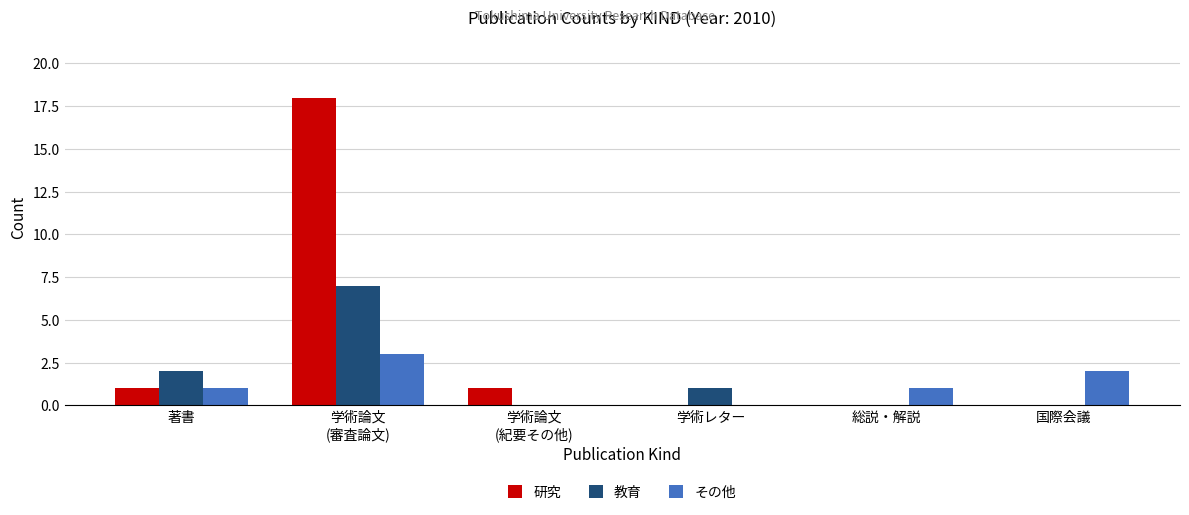

Are the bars grouped side by side (vs. stacked)?

Yes